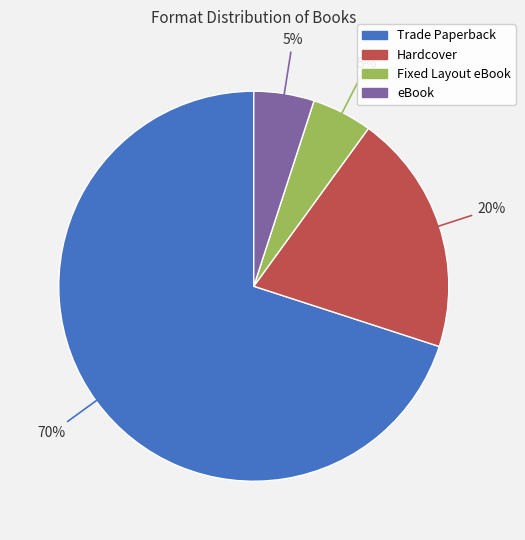

True or false: eBook accounts for 5% of the total.

True